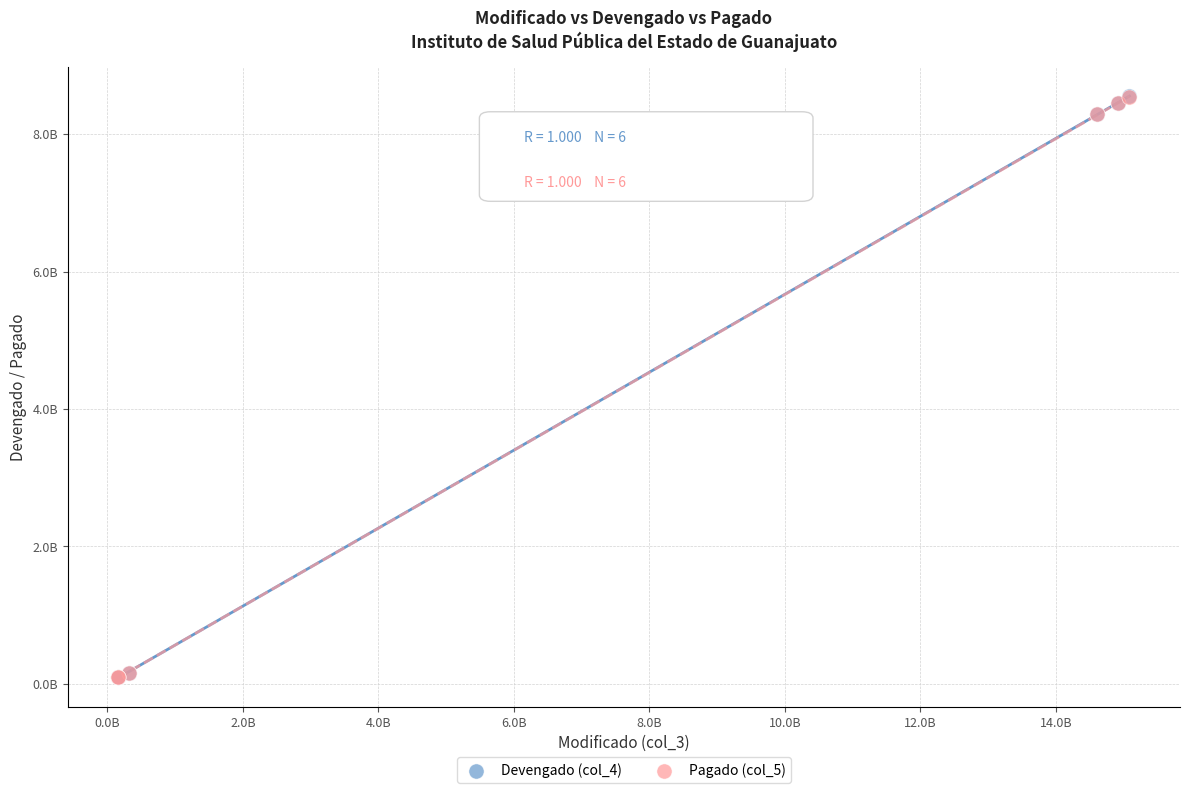

What are all the series names shown in the legend?

Devengado (col_4), Pagado (col_5)